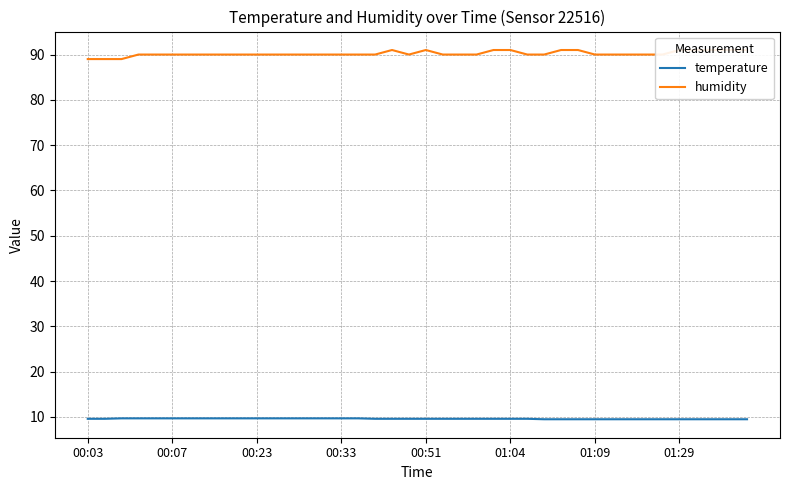

What value does the humidity series have at 19?

90.0